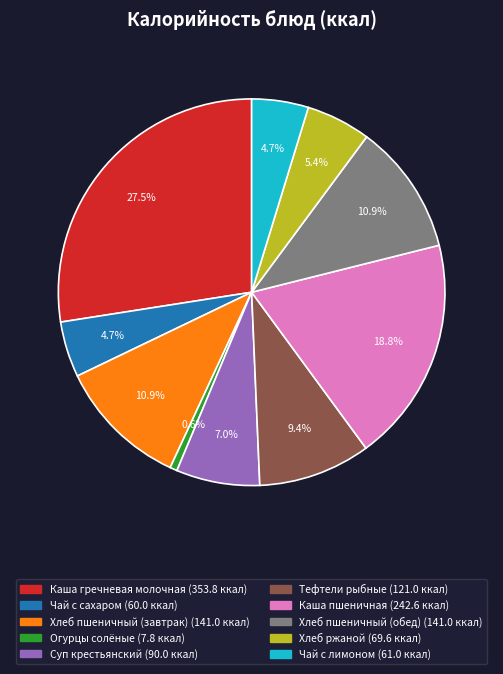

To the nearest percent, what is the average slice percentage?

10%